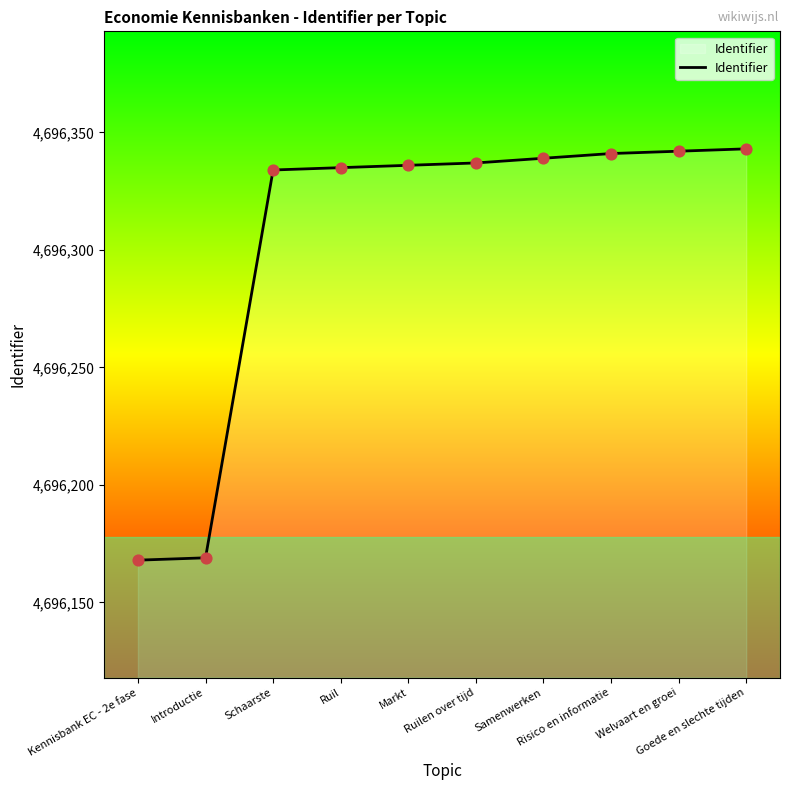

What is the change in value from Ruil to Risico en informatie?

+6